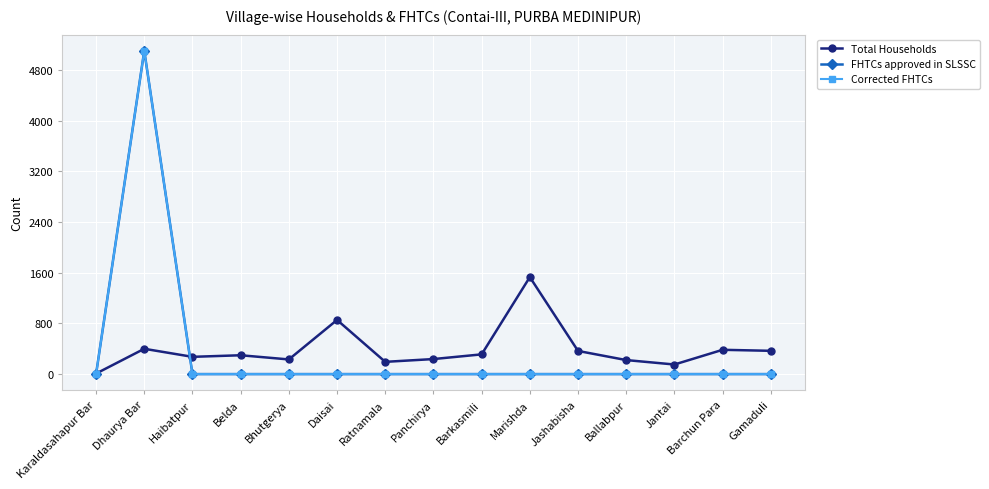

At which category is the sum across all series the highest?

Dhaurya Bar